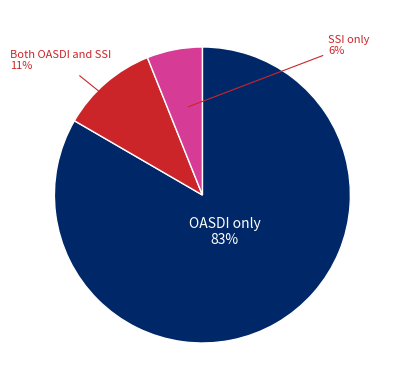

Is it true that Both OASDI and SSI is 11% of the pie?

True